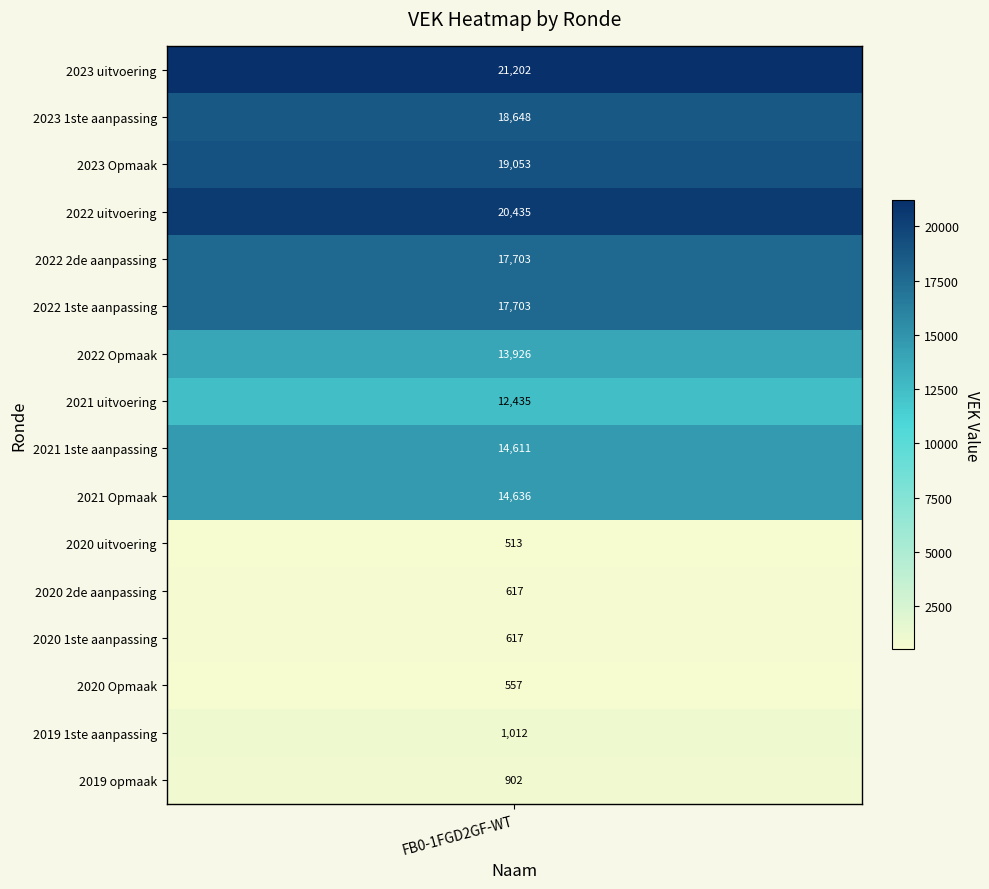

What is the ratio of the value at 2023 uitvoering to the value at 2019 1ste aanpassing?

21.0